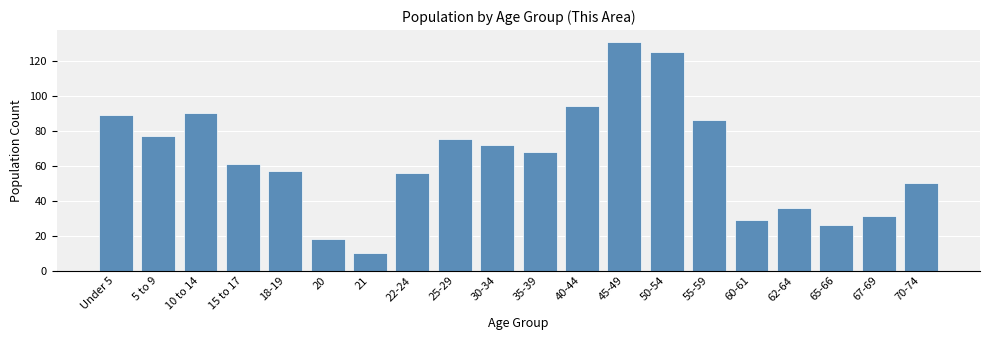

Reading left to right, what are all the values shown in this chart?

Under 5=89	5 to 9=77	10 to 14=90	15 to 17=61	18-19=57	20=18	21=10	22-24=56	25-29=75	30-34=72	35-39=68	40-44=94	45-49=131	50-54=125	55-59=86	60-61=29	62-64=36	65-66=26	67-69=31	70-74=50